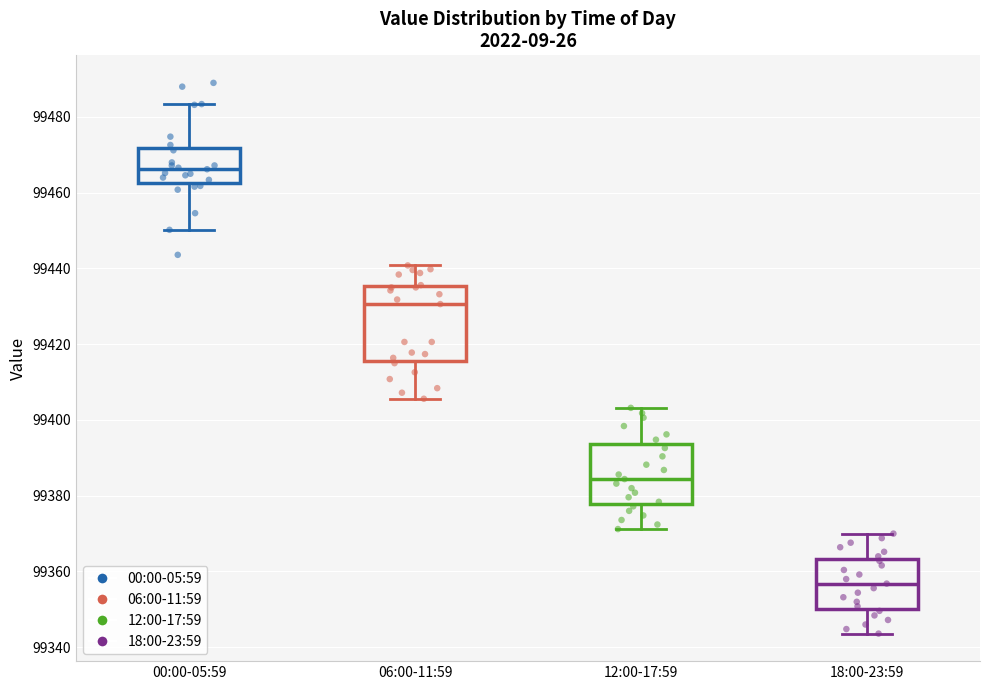

Where does the median line of the box for 06:00-11:59 sit on the y-axis? The values are not printed on the chart, so give them approximately, as read against the axis.

99430